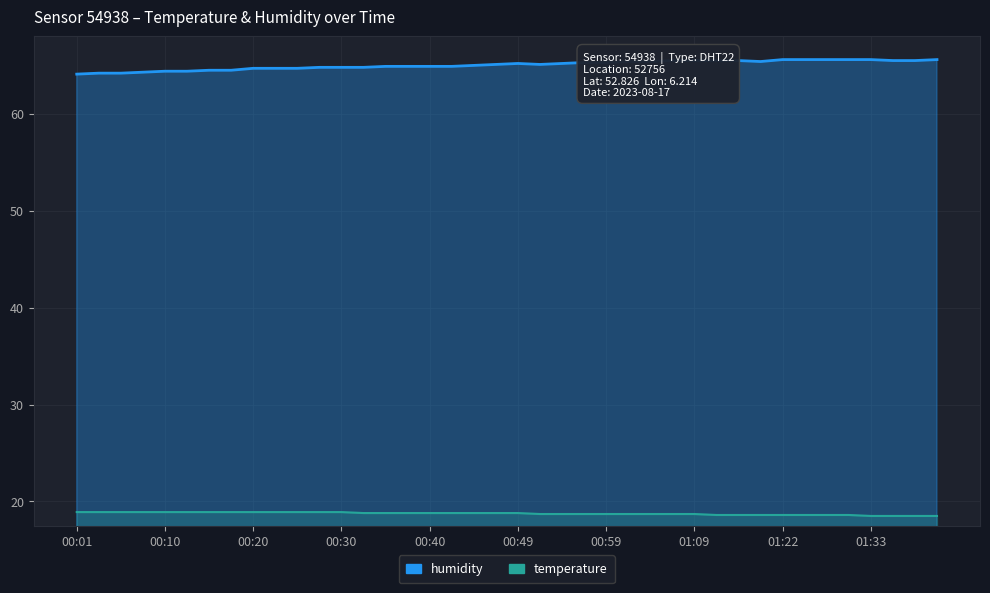

Is the value of temperature at 00:59 greater than the value of humidity at 01:06?

No